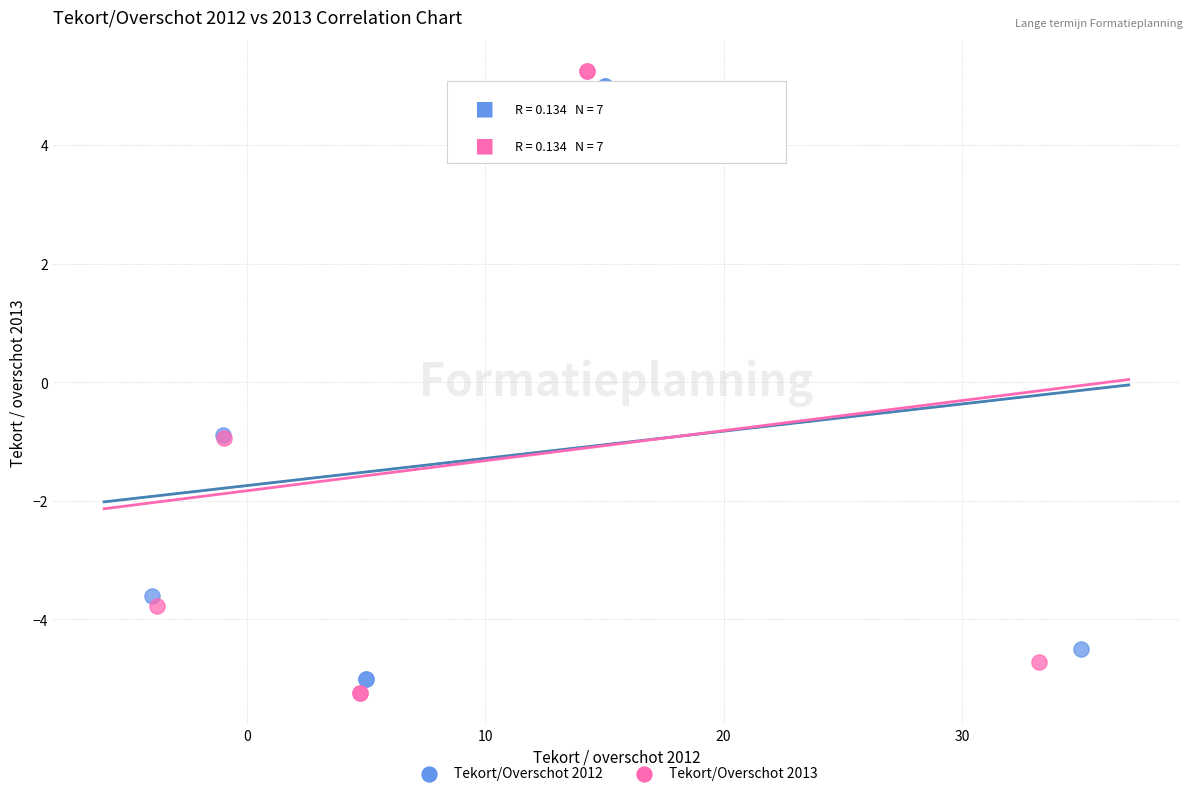

Which series contains the highest Y value?

Tekort/Overschot 2013